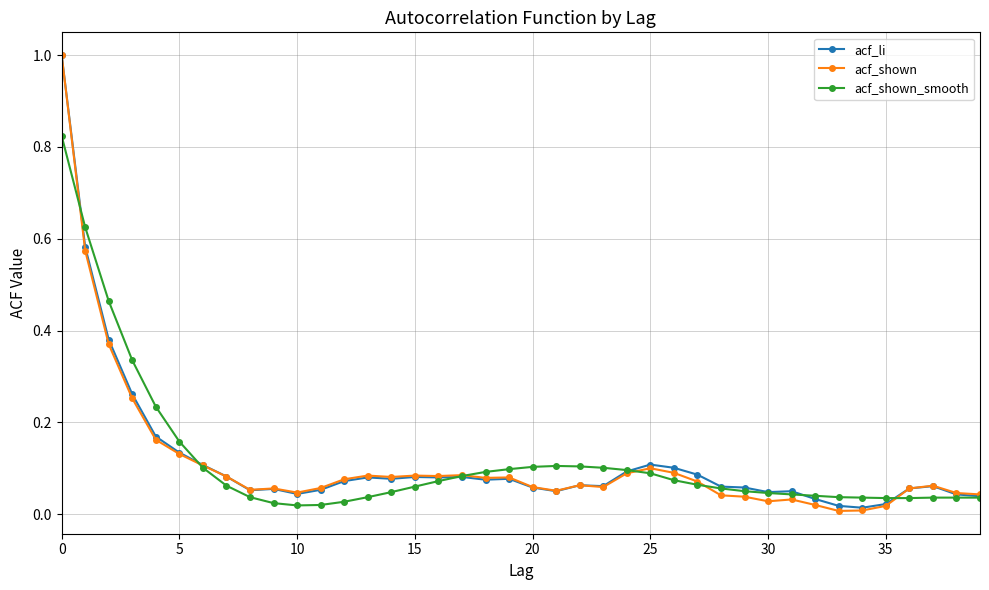

True or false: acf_shown and acf_shown_smooth intersect in this chart.

True